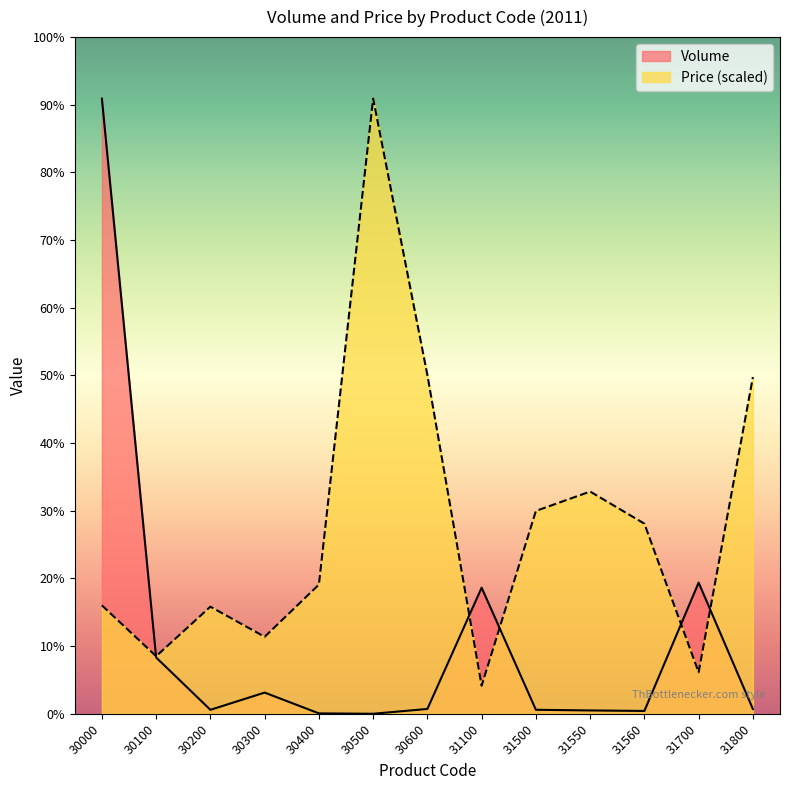

Does the chart have visible grid lines?

No